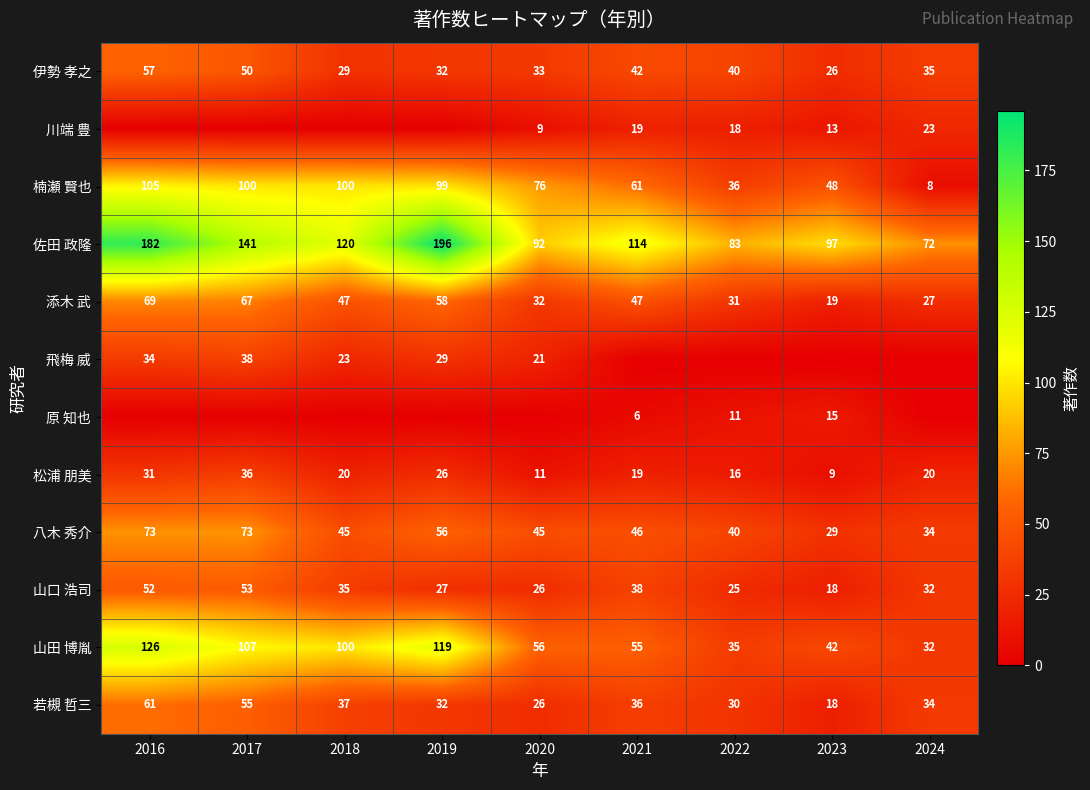

Which label corresponds to the smallest value in the chart?

2016